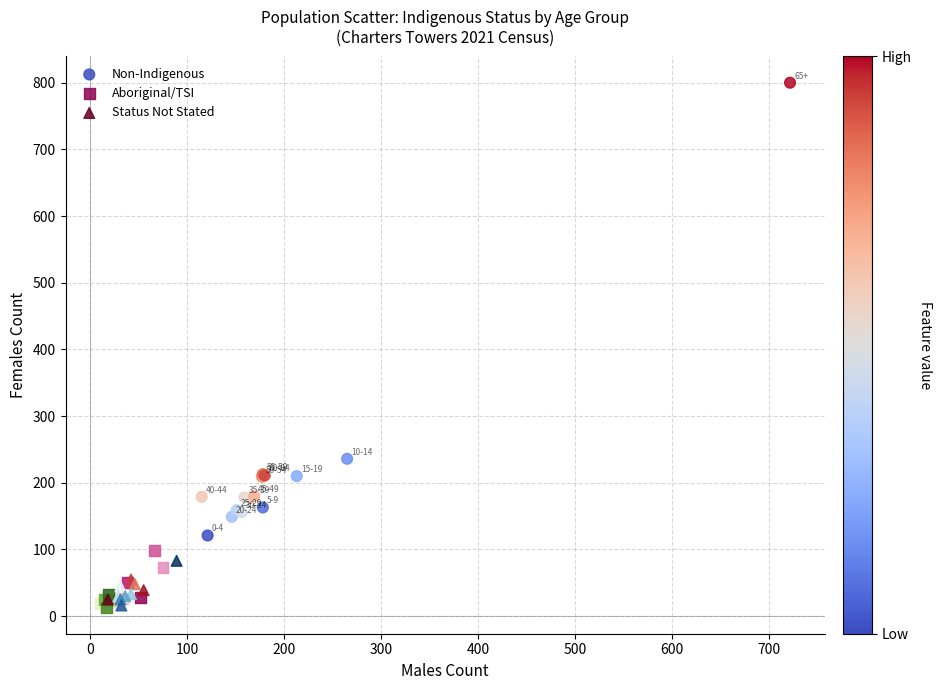

Which series contains the highest Y value?

Non-Indigenous